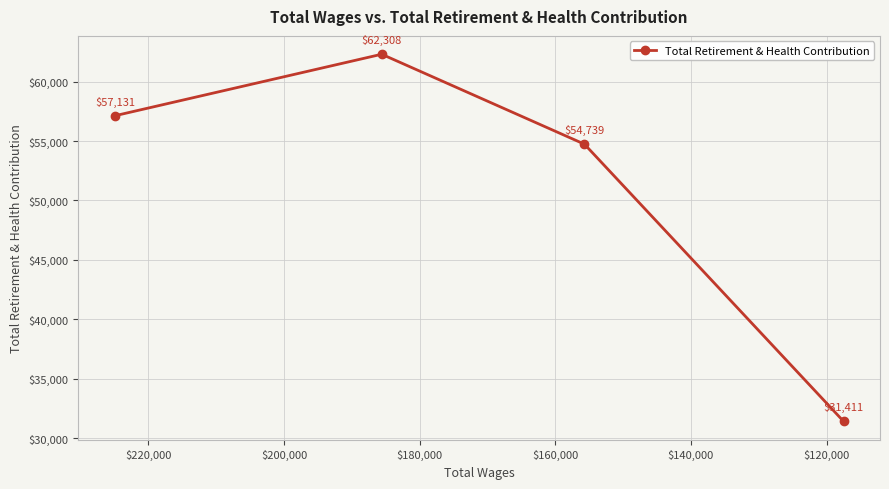

What is the difference between the maximum and second lowest values?

7569